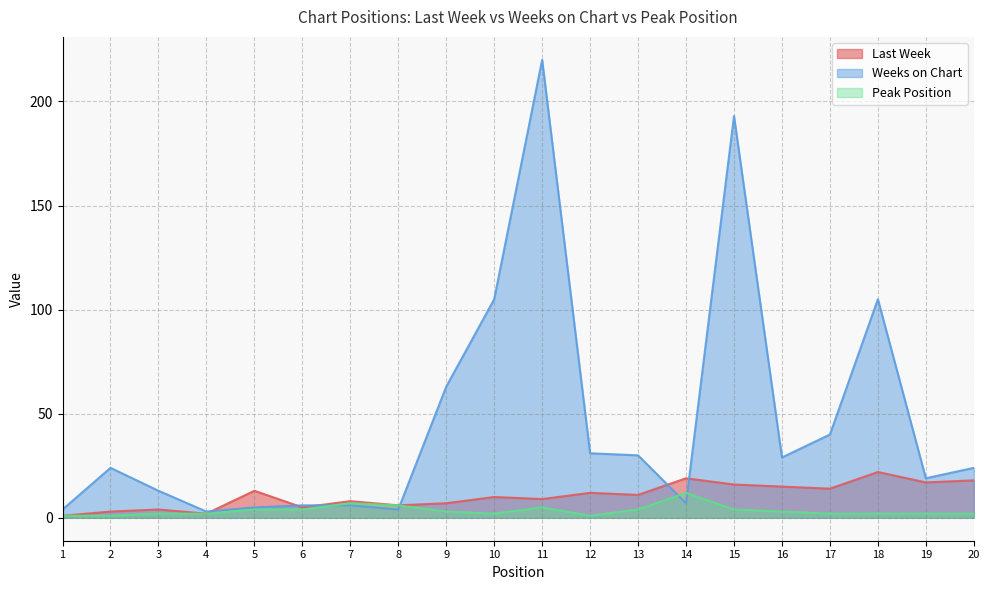

Does the chart display data point markers on the line(s)?

No